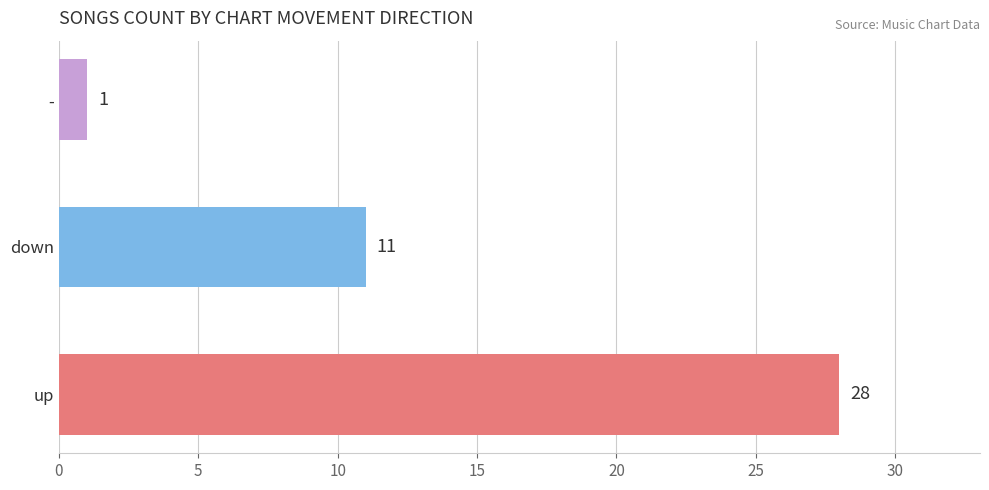

How many data points are less than 11?

1